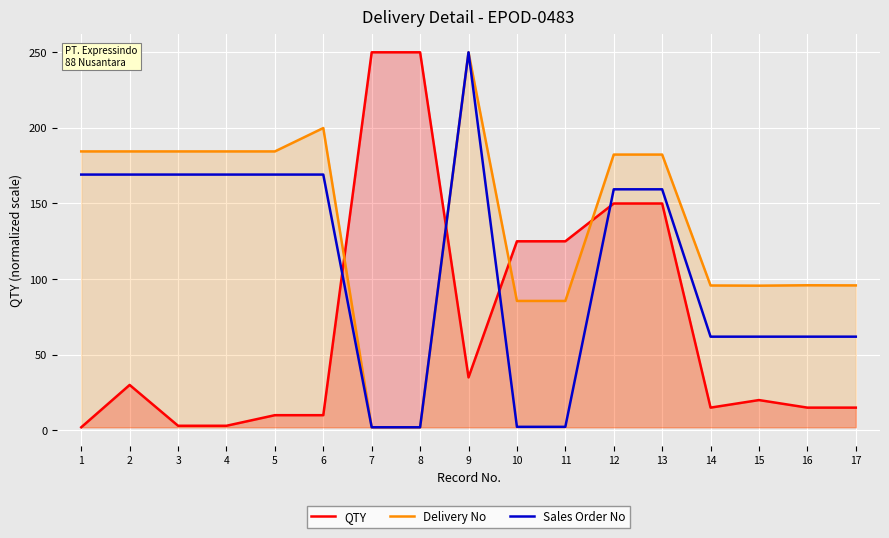

In Sales Order No, how many points are higher than both neighbors (excluding endpoints)?

1